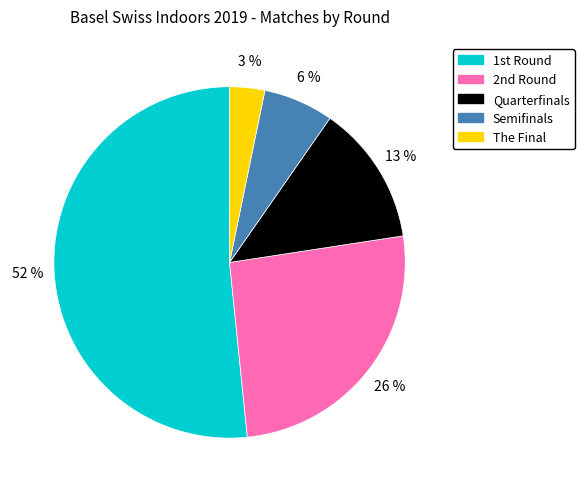

Which category has the smallest portion of the pie?

The Final